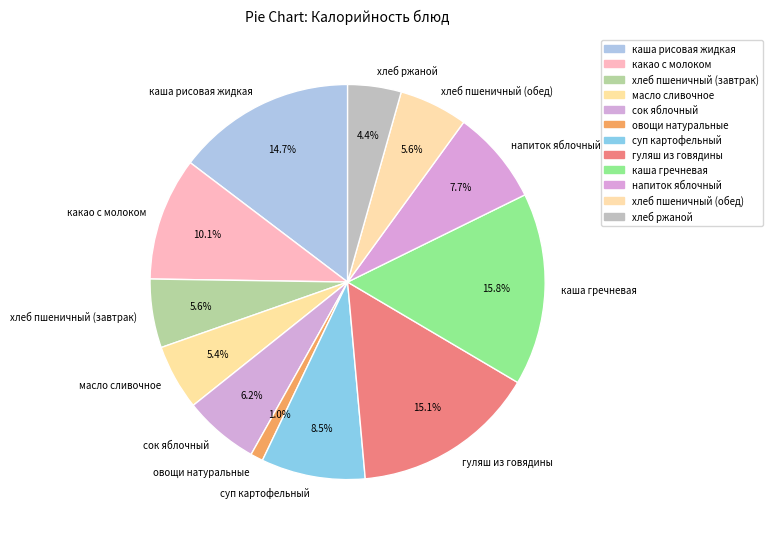

Approximately how many times larger is the value at каша рисовая жидкая compared to сок яблочный?

2.4